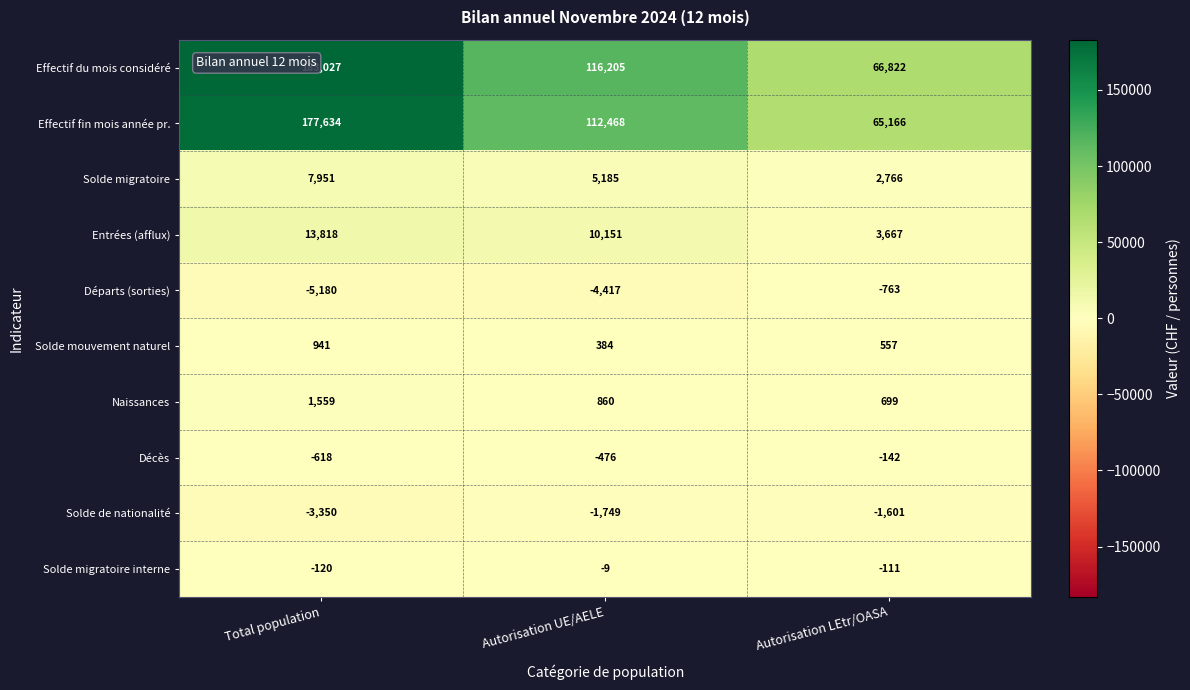

Which category has the lowest value across all series?

Total population